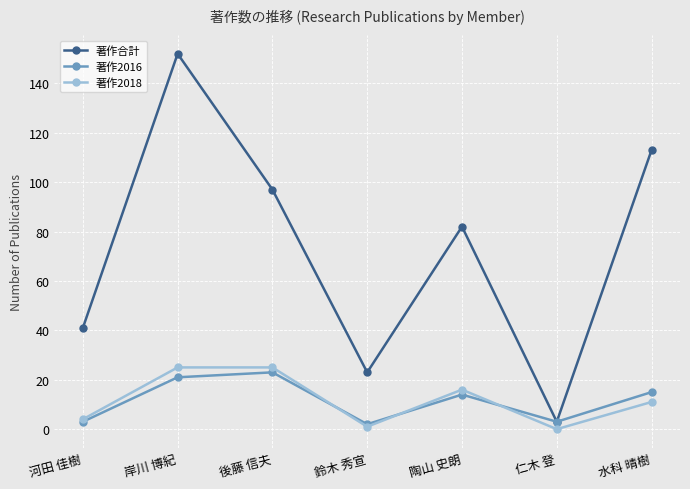

The value of 著作合計 at 鈴木 秀宣 is 33. True or false?

False